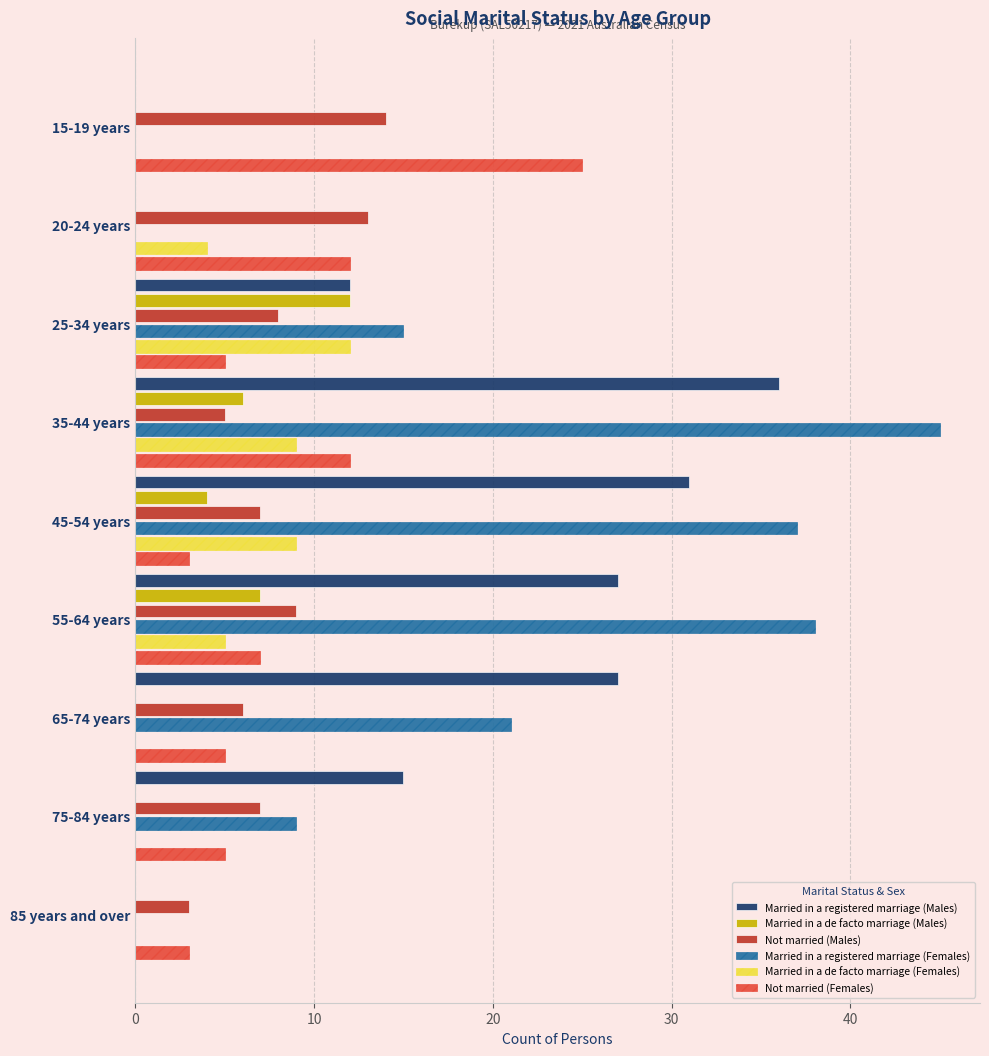

At which category is the sum across all series the highest?

35-44 years